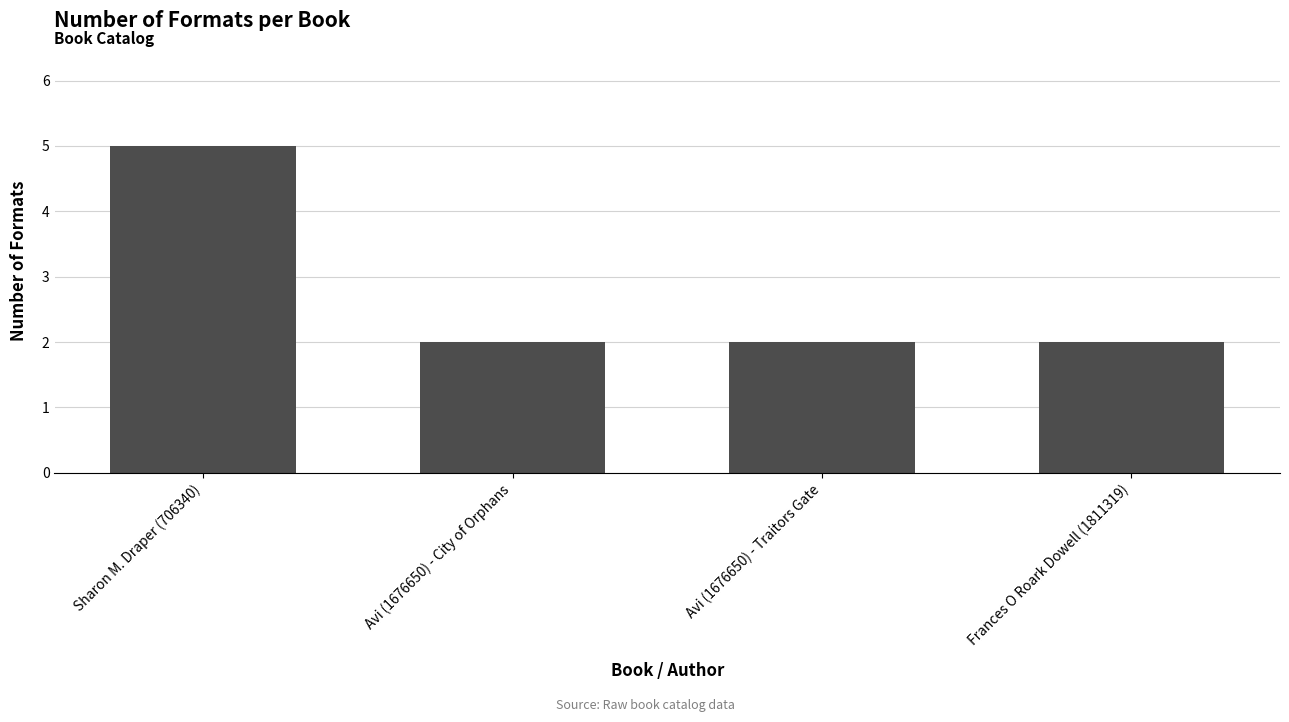

The chart shows a value of 5 at Sharon M. Draper (706340). True or false?

True